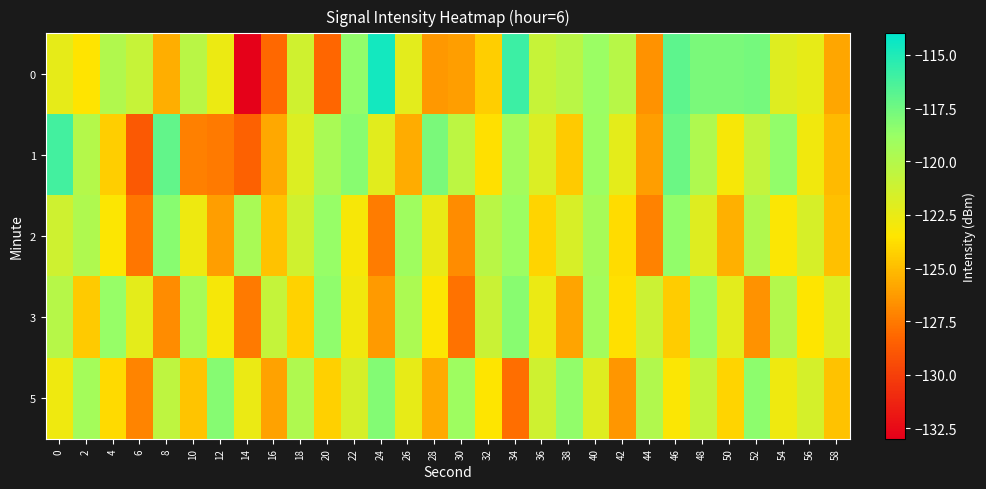

At which category is the sum across all series the highest?

40